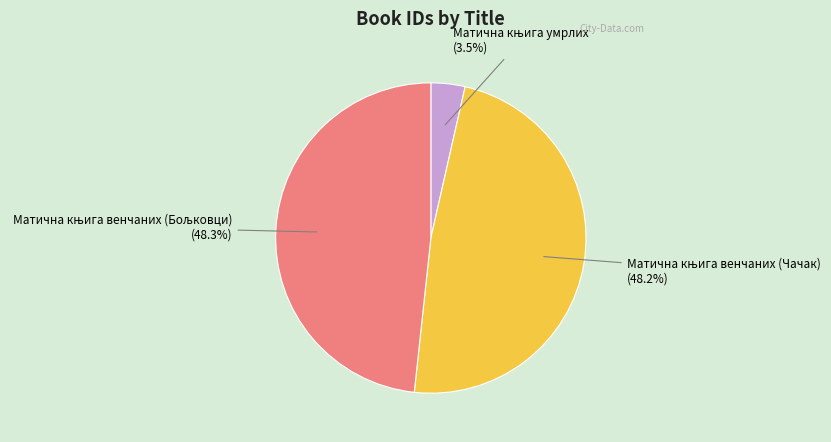

Does any single category account for the majority?

No